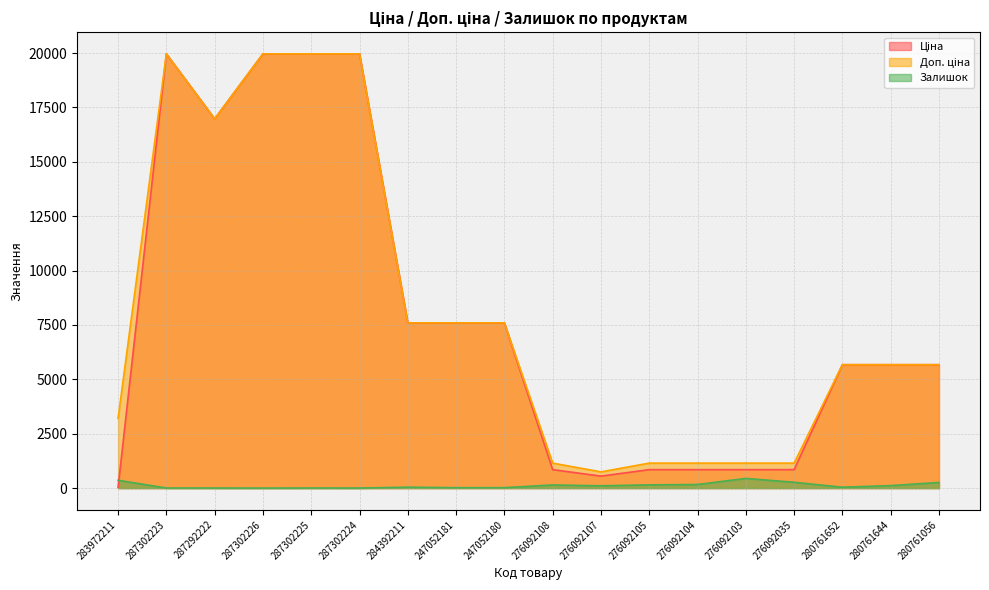

What is the sum of all Залишок values?

2159.0